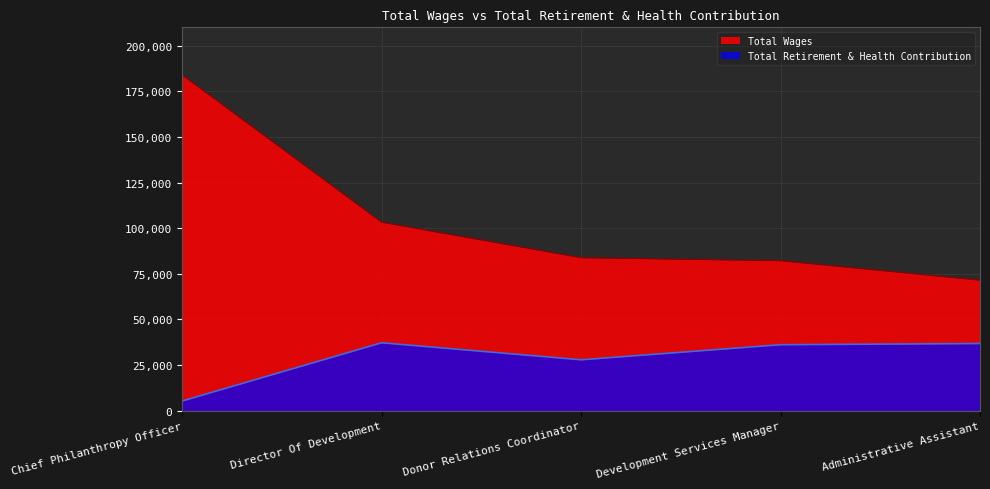

How many lines are shown in the chart?

2